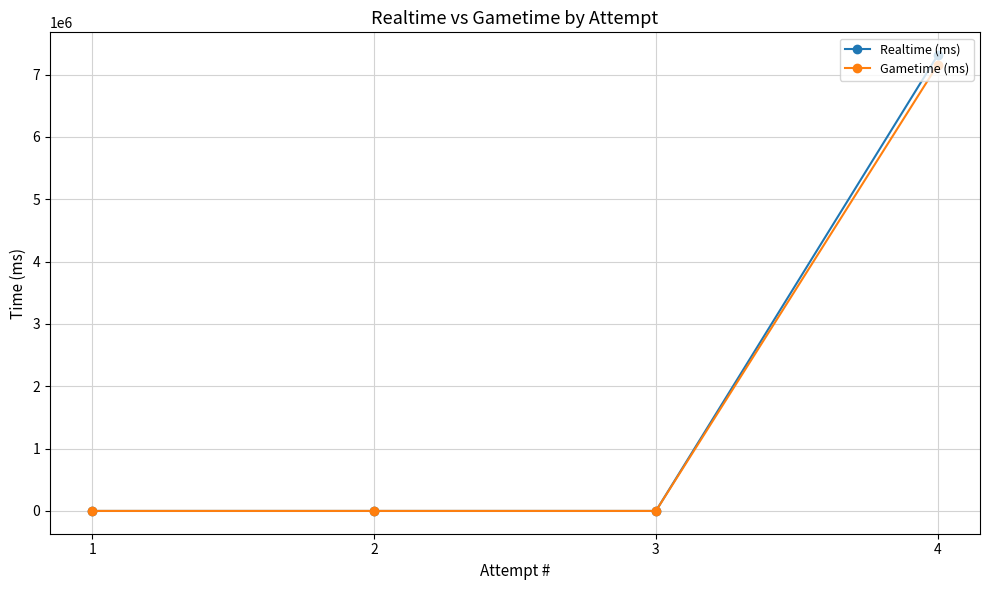

Which series changed the most between 4 and 1?

Realtime (ms)